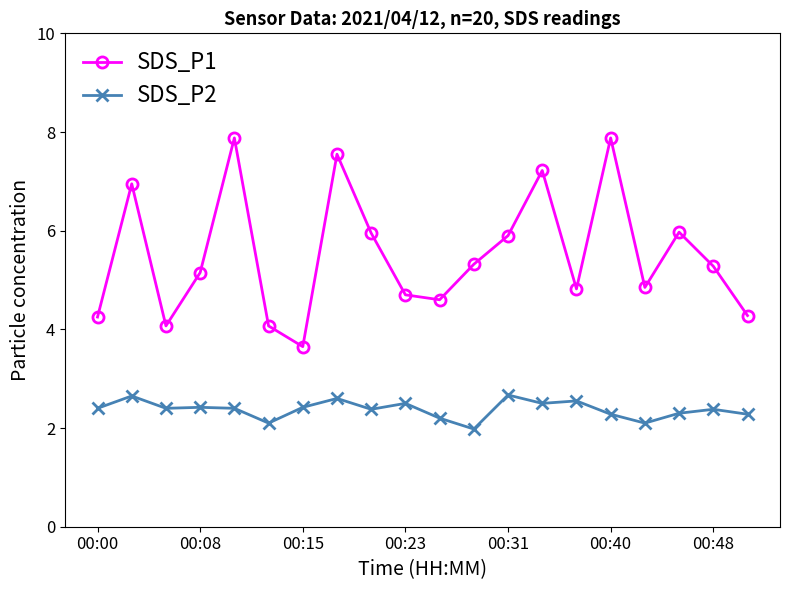

True or false: SDS_P2 and SDS_P1 intersect in this chart.

False